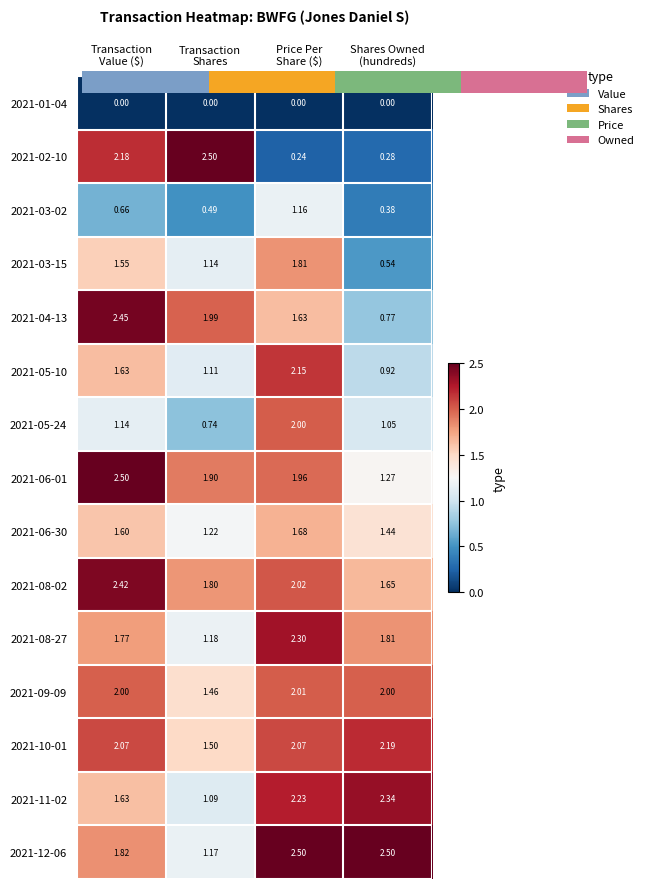

At Price Per Share ($), list the series in order from smallest to largest.

2021-01-04, 2021-02-10, 2021-03-02, 2021-04-13, 2021-06-30, 2021-03-15, 2021-06-01, 2021-05-24, 2021-09-09, 2021-08-02, 2021-10-01, 2021-05-10, 2021-11-02, 2021-08-27, 2021-12-06